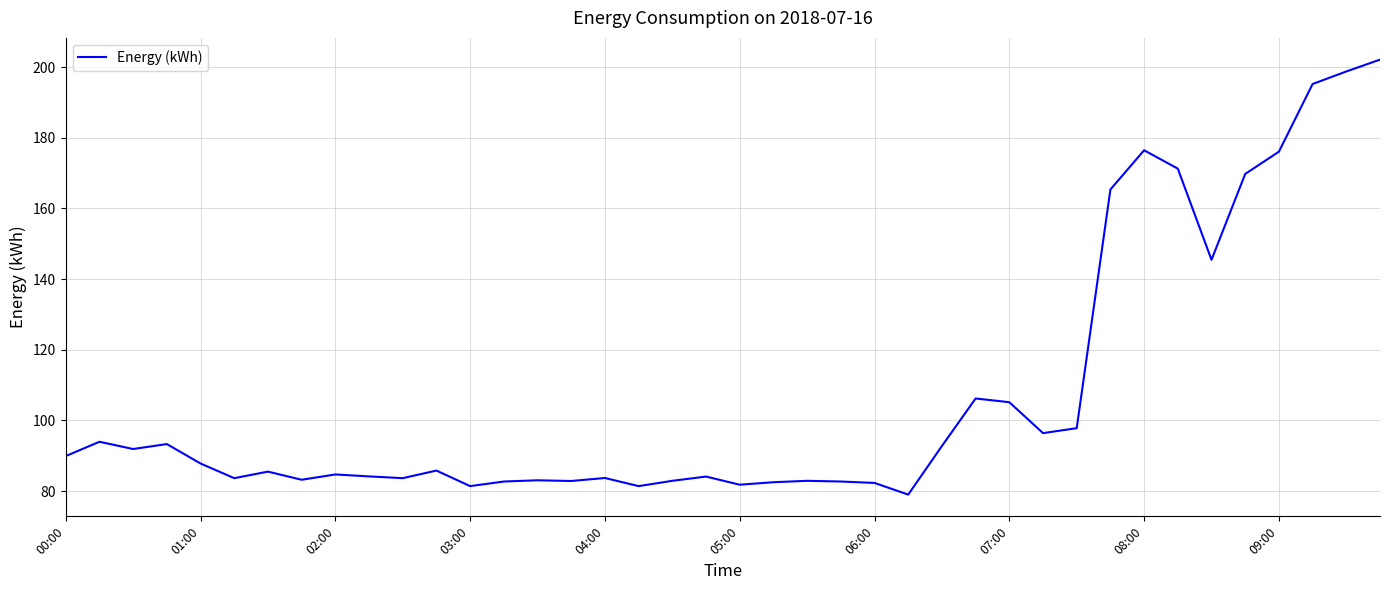

What is the maximum value shown in the chart?

202.1